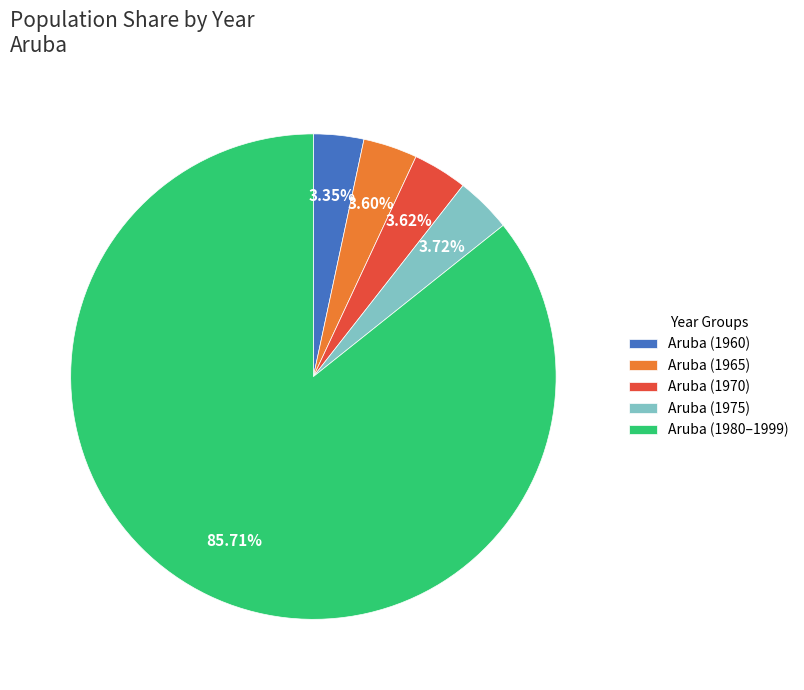

Does any single category account for the majority?

Yes